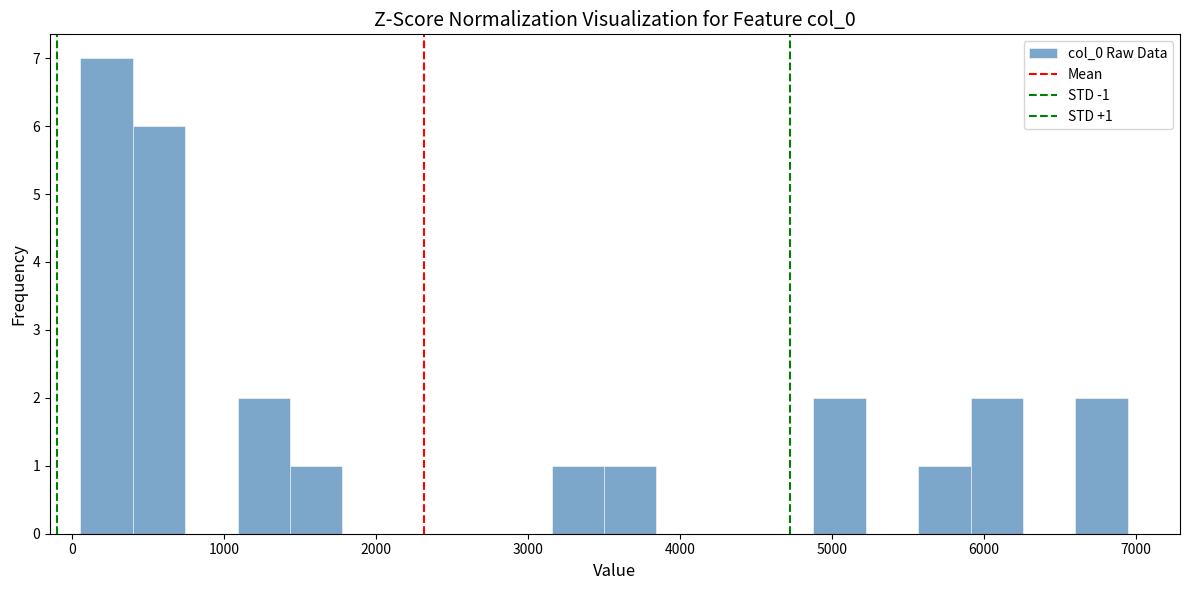

Around what value on the x-axis is the tallest bar? Give the approximate position of its centre, as read against the axis.

200